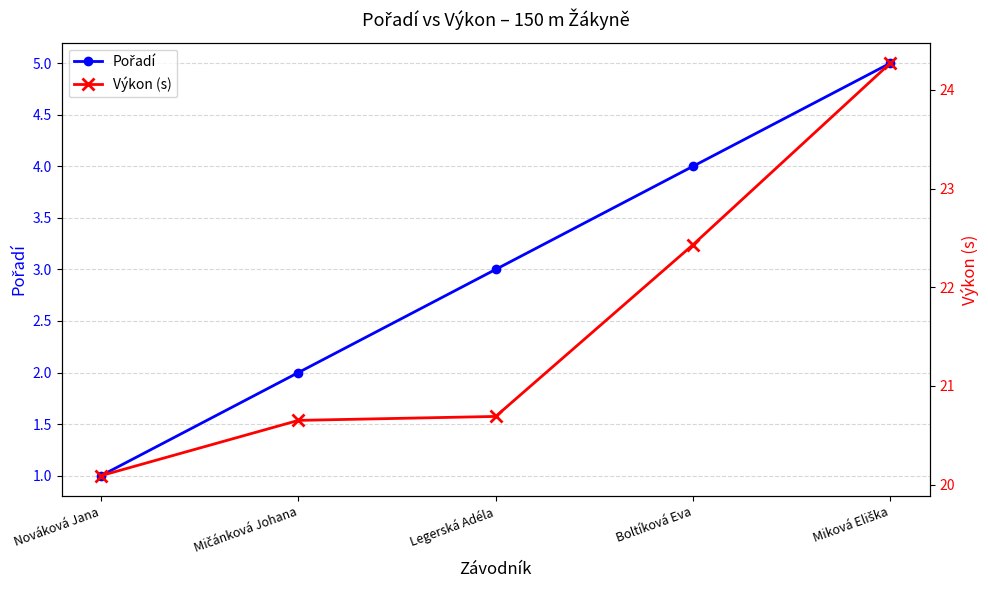

What value does the Výkon (s) series have at Nováková Jana?

20.1